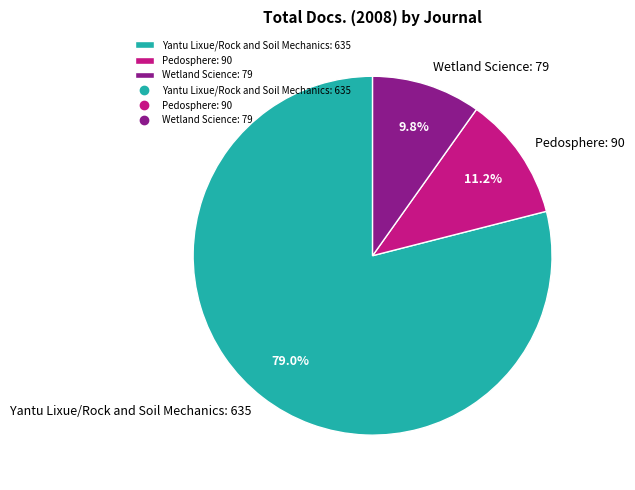

Is Pedosphere the majority of the pie?

No